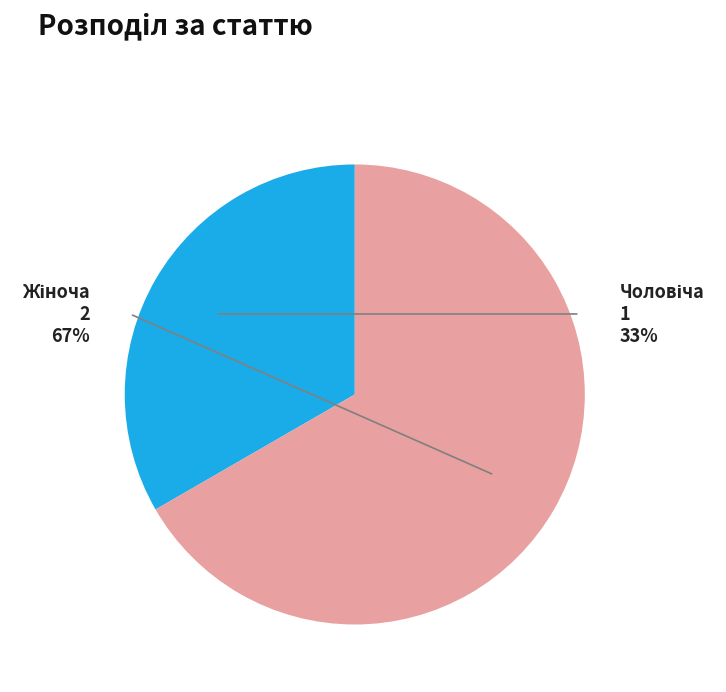

To the nearest percent, what percentage of the pie is Жіноча?

67%